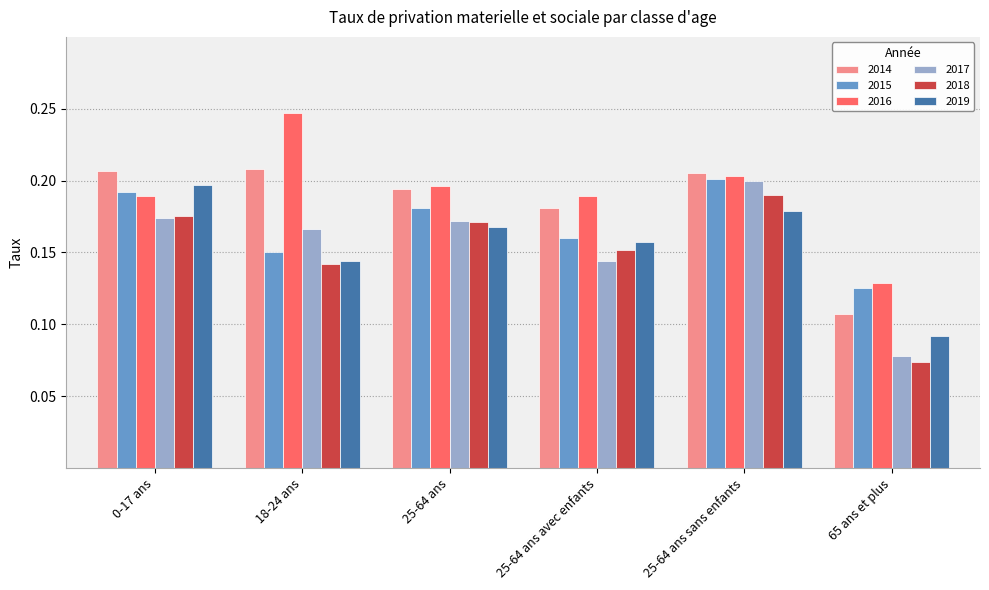

At which label does 2019 reach its peak?

0-17 ans